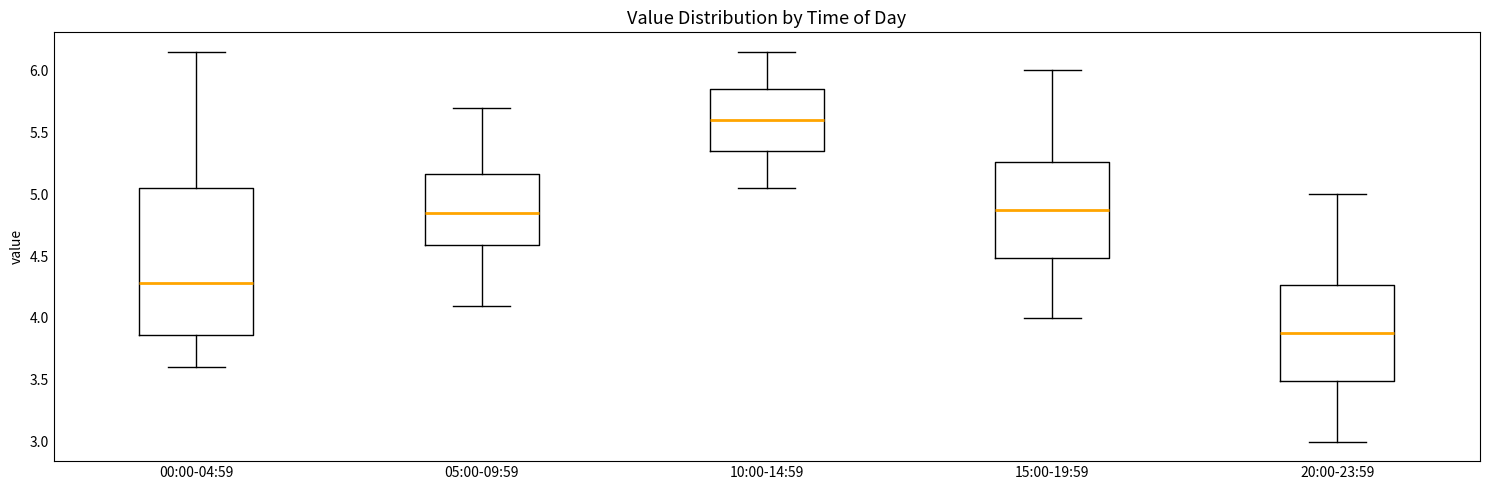

Reading left to right, transcribe this box plot: for each box, give where its median line is, the range the box spans, and where its two whiskers end, as read against the y-axis. The values are not printed on the chart, so give them approximately, as read against the axis.

00:00-04:59: median 4.30, box 3.85 to 5.05, whiskers 3.60 to 6.15
05:00-09:59: median 4.85, box 4.60 to 5.15, whiskers 4.10 to 5.70
10:00-14:59: median 5.60, box 5.35 to 5.85, whiskers 5.05 to 6.15
15:00-19:59: median 4.90, box 4.50 to 5.25, whiskers 4.00 to 6.00
20:00-23:59: median 3.90, box 3.50 to 4.25, whiskers 3.00 to 5.00